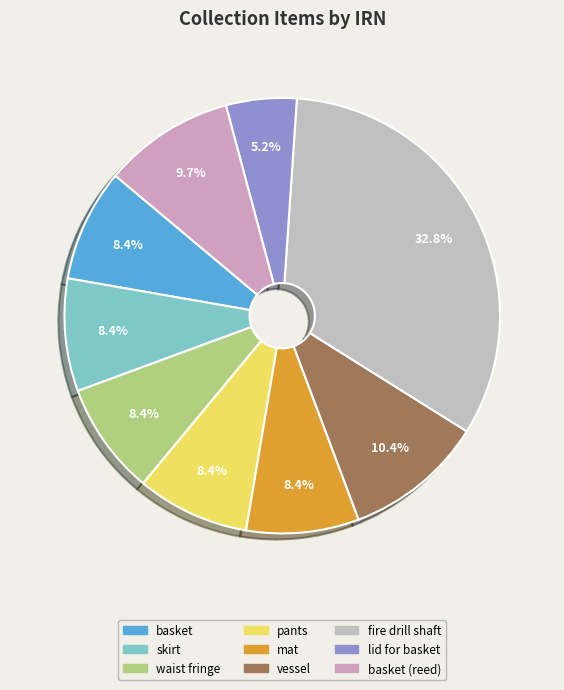

Count the number of slices in the pie.

9